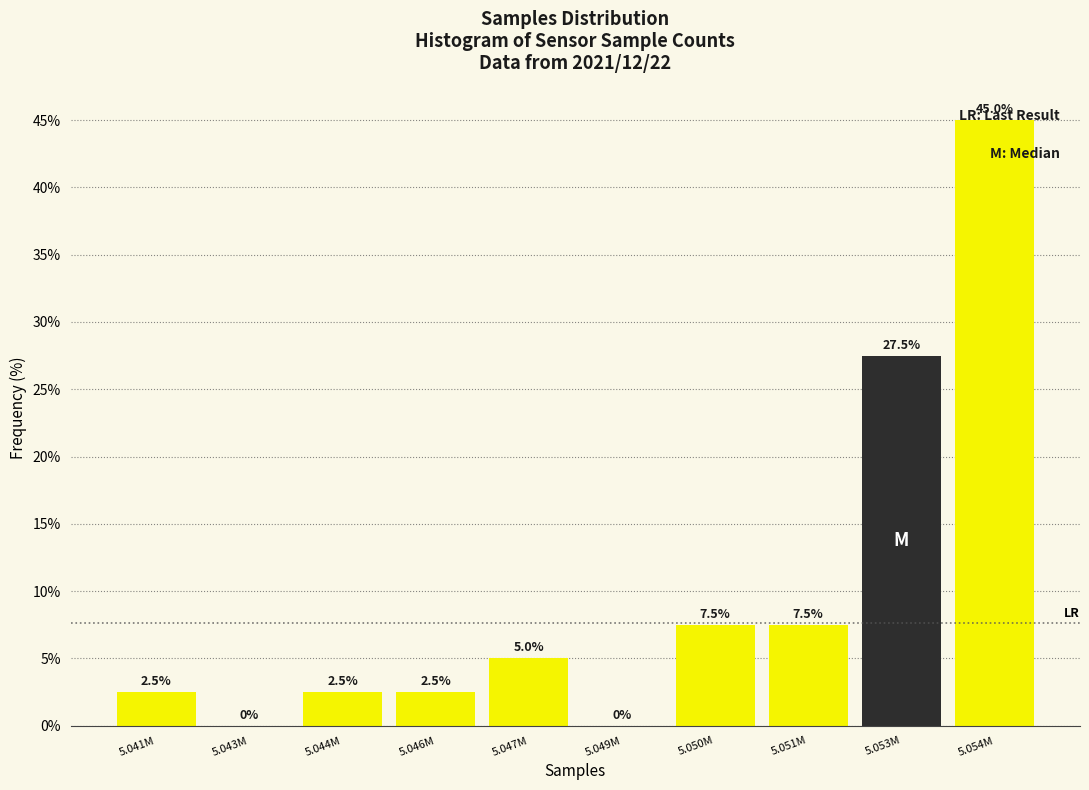

At which category does the chart reach its peak across all series?

5.054M